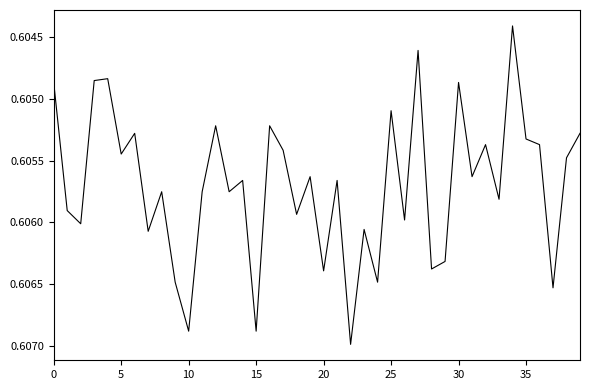

How many lines are shown in the chart?

1